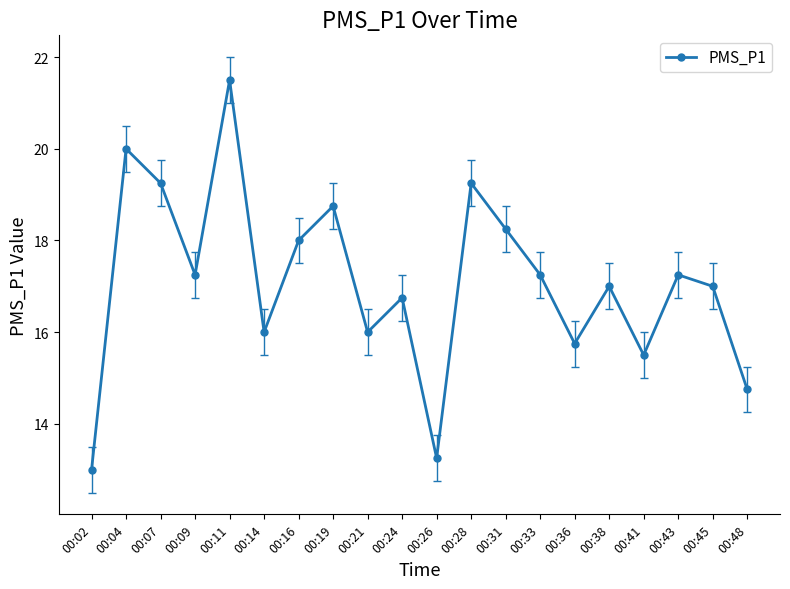

What is the value of the 1st point from the left?

13.0